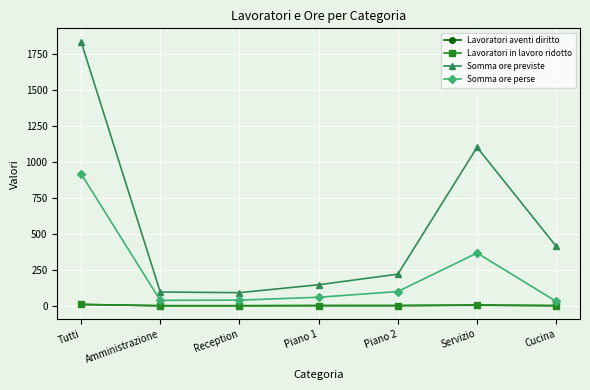

Which series changed the most between Reception and Servizio?

Somma ore previste